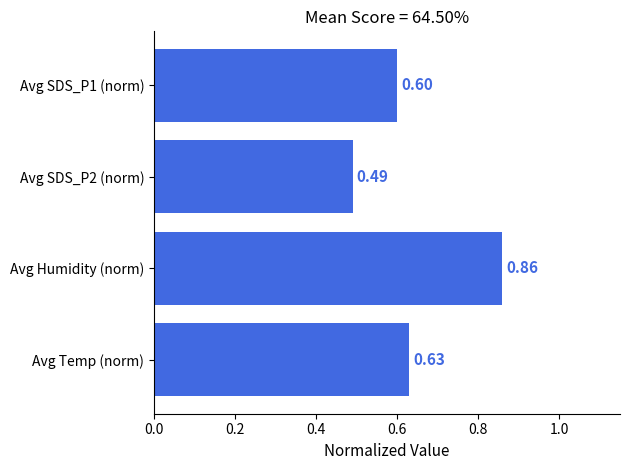

What is the sum of all values?

2.6